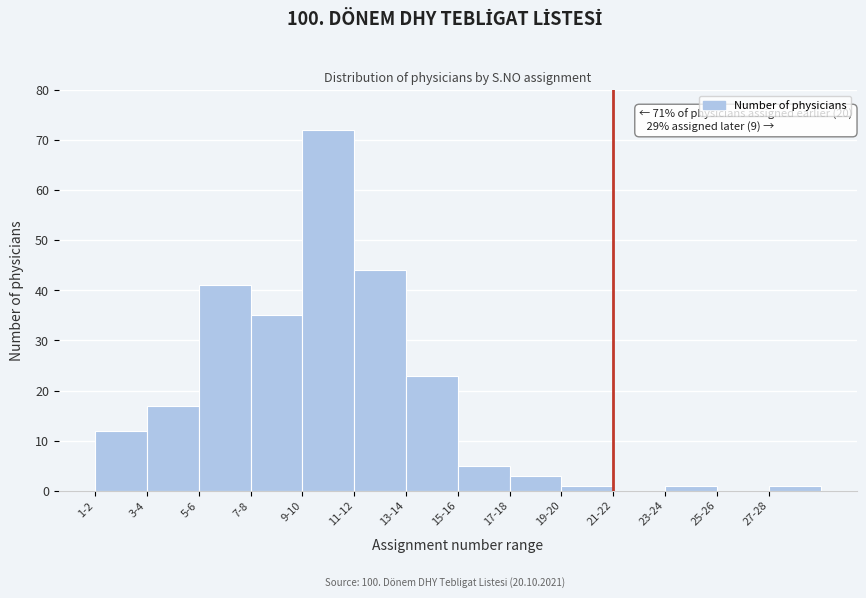

Reading left to right, transcribe all the data shown in this chart.

1-2=12	3-4=17	5-6=41	7-8=35	9-10=72	11-12=44	13-14=23	15-16=5	17-18=3	19-20=1	21-22=0	23-24=1	25-26=0	27-28=1